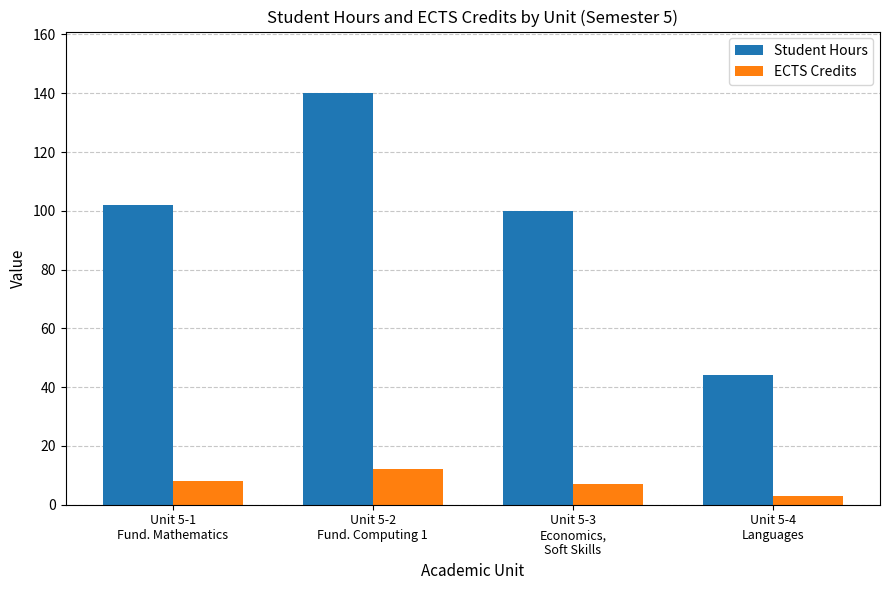

What is the maximum value for Student Hours?

140